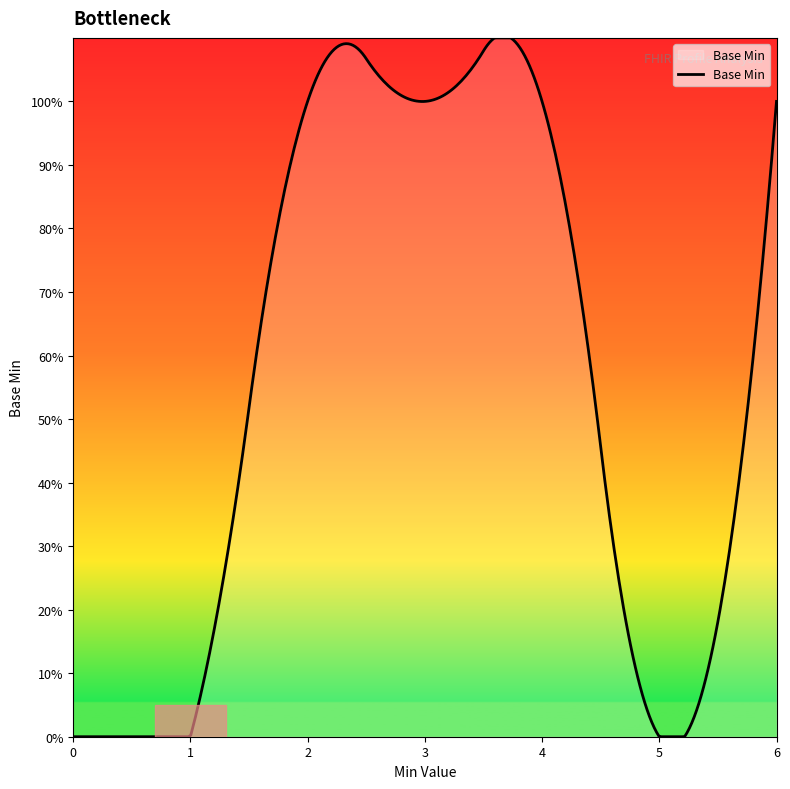

Does the chart have visible grid lines?

No